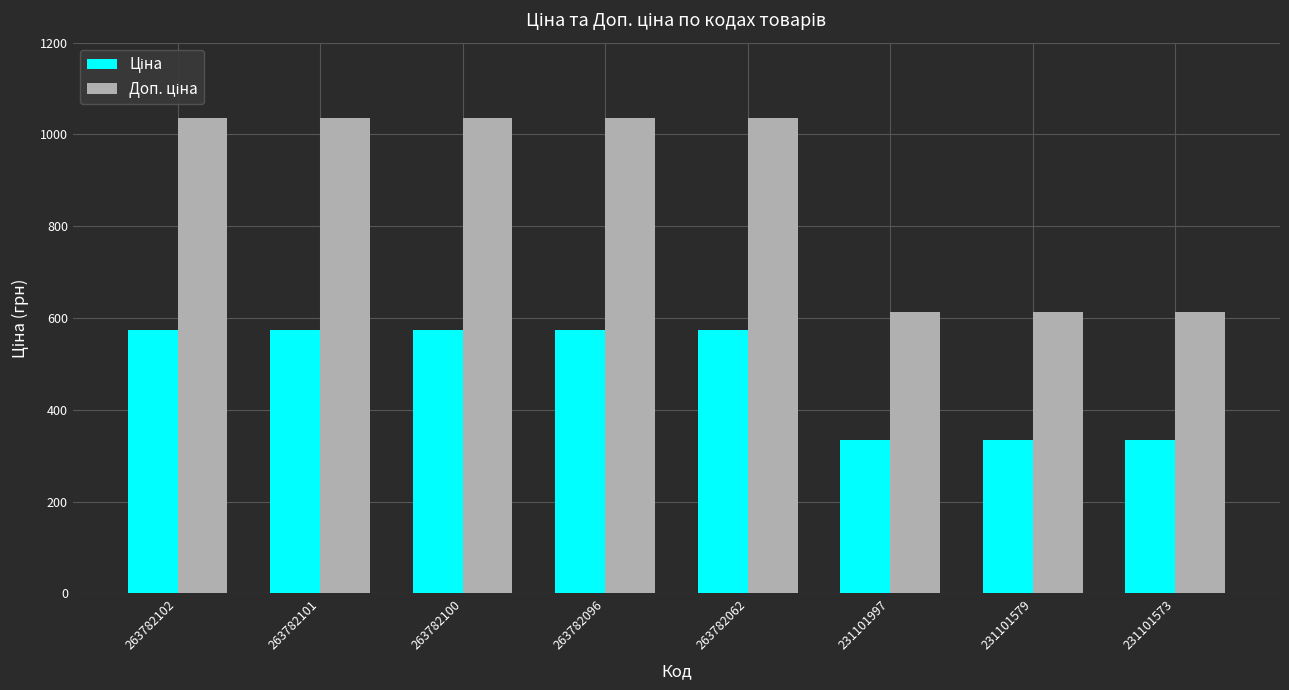

What is the difference between the highest and lowest values at 263782102?

461.6